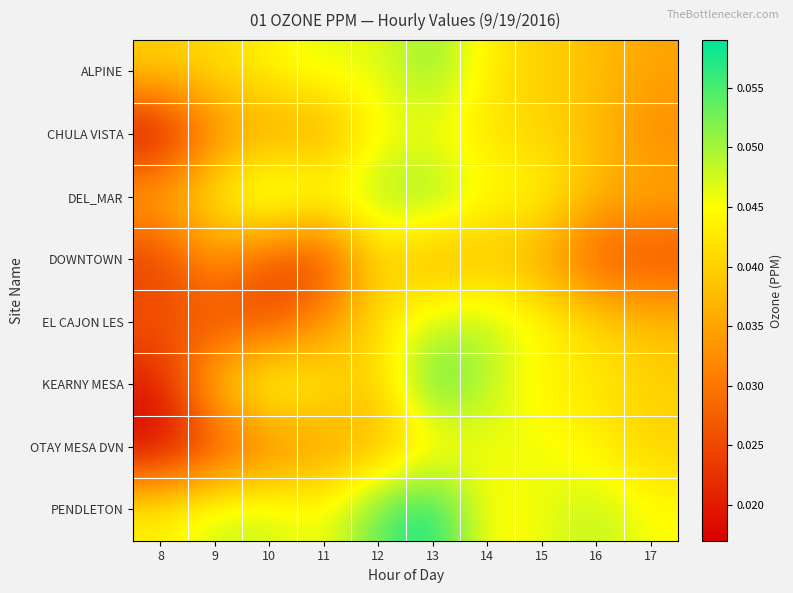

What is the total value across all series at 16?

0.3